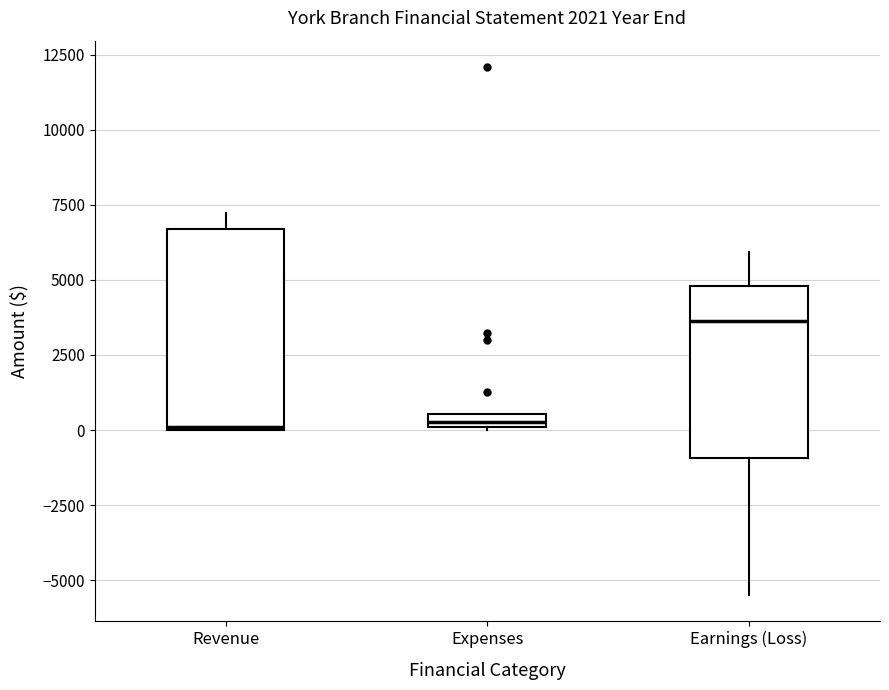

Where is the upper edge of the box for Revenue on the y-axis? The values are not printed on the chart, so give them approximately, as read against the axis.

6500